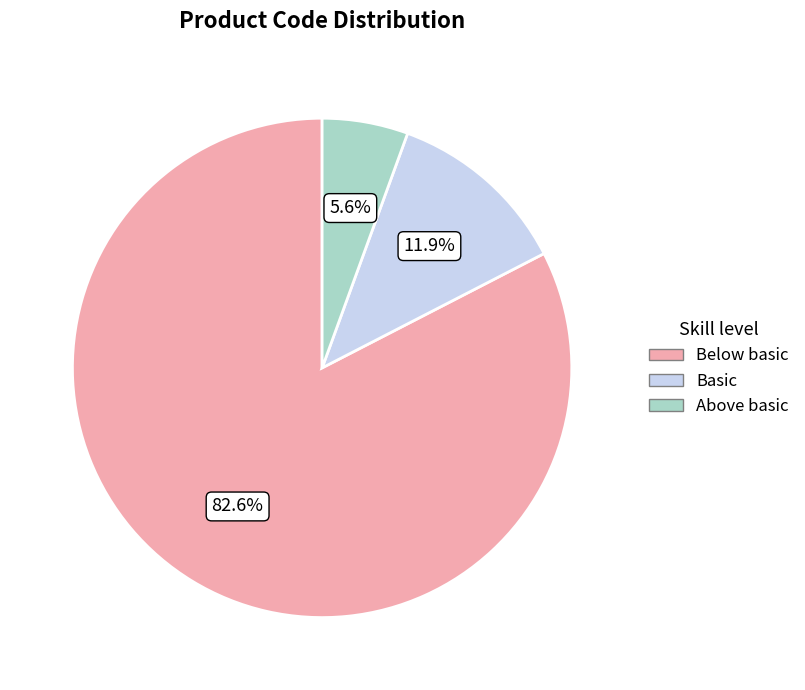

Is there any slice that represents more than half of the pie?

Yes